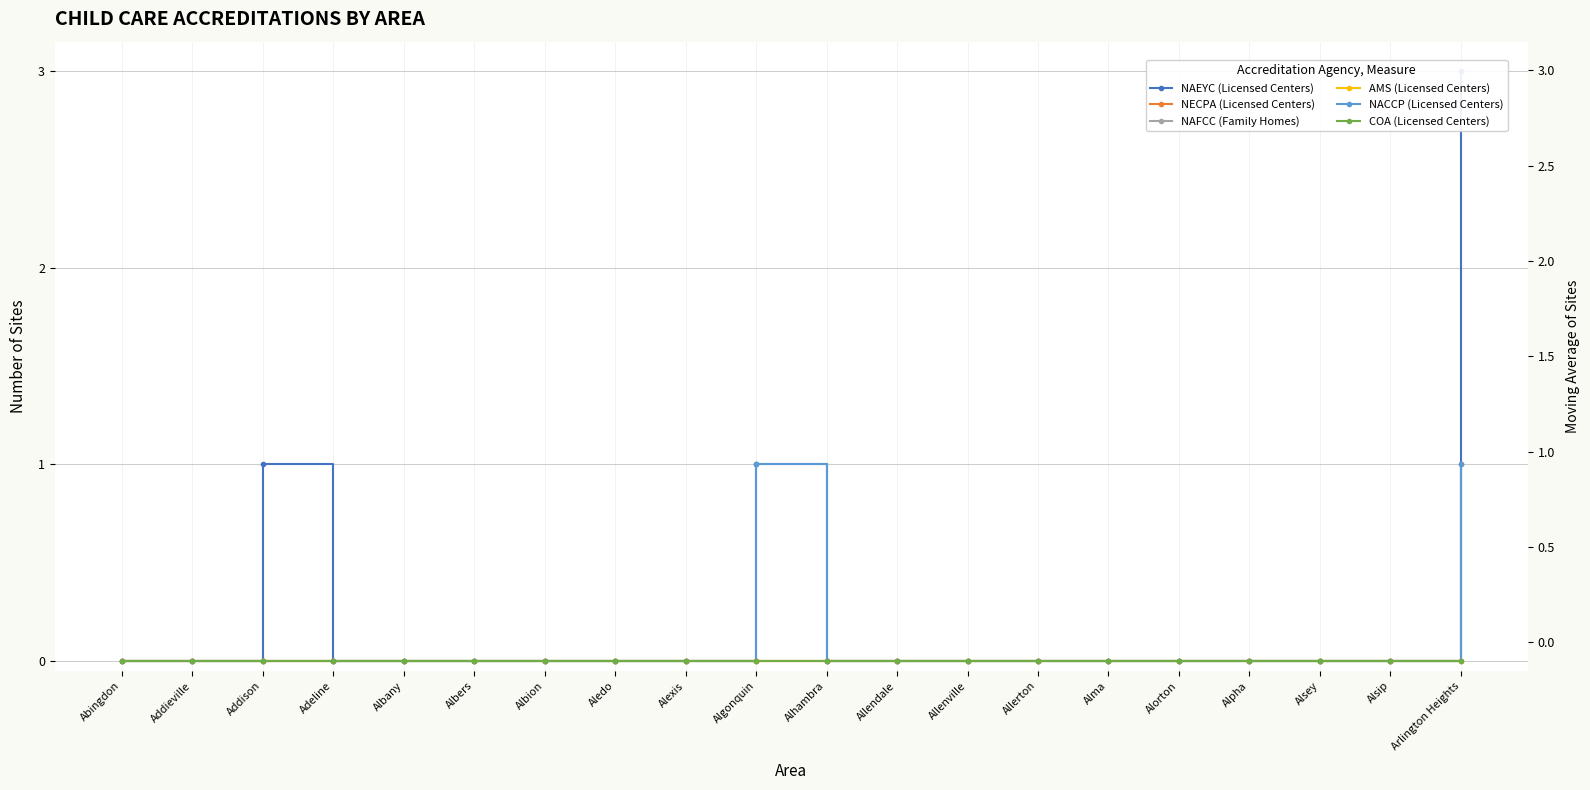

Is the value of COA (Licensed Centers) at Albion greater than the value of NECPA (Licensed Centers) at Alsey?

No